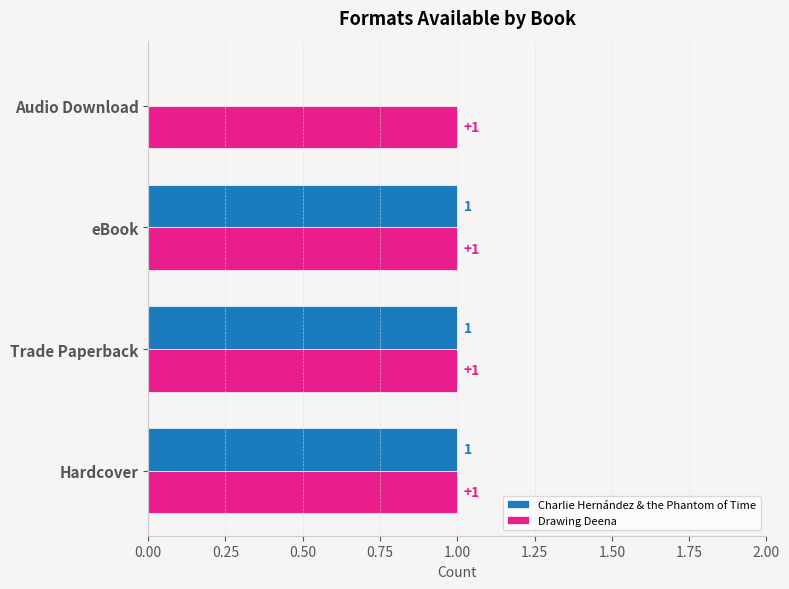

What is the sum of all Charlie Hernández & the Phantom of Time values?

3